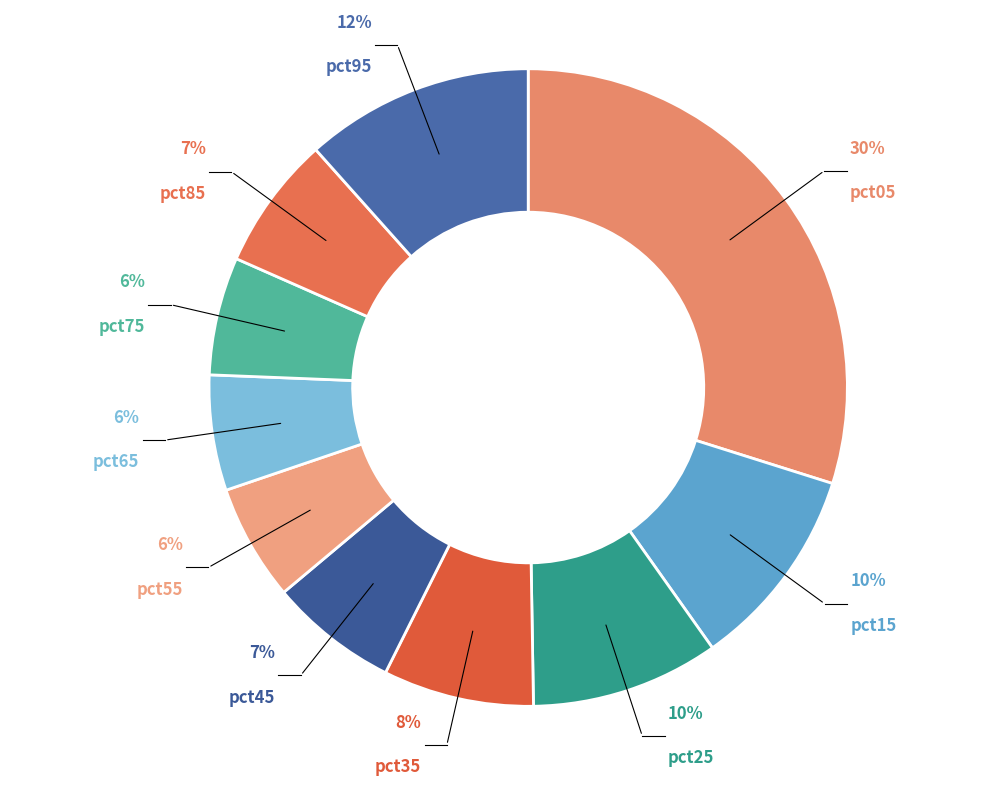

Is there a majority slice in this chart?

No